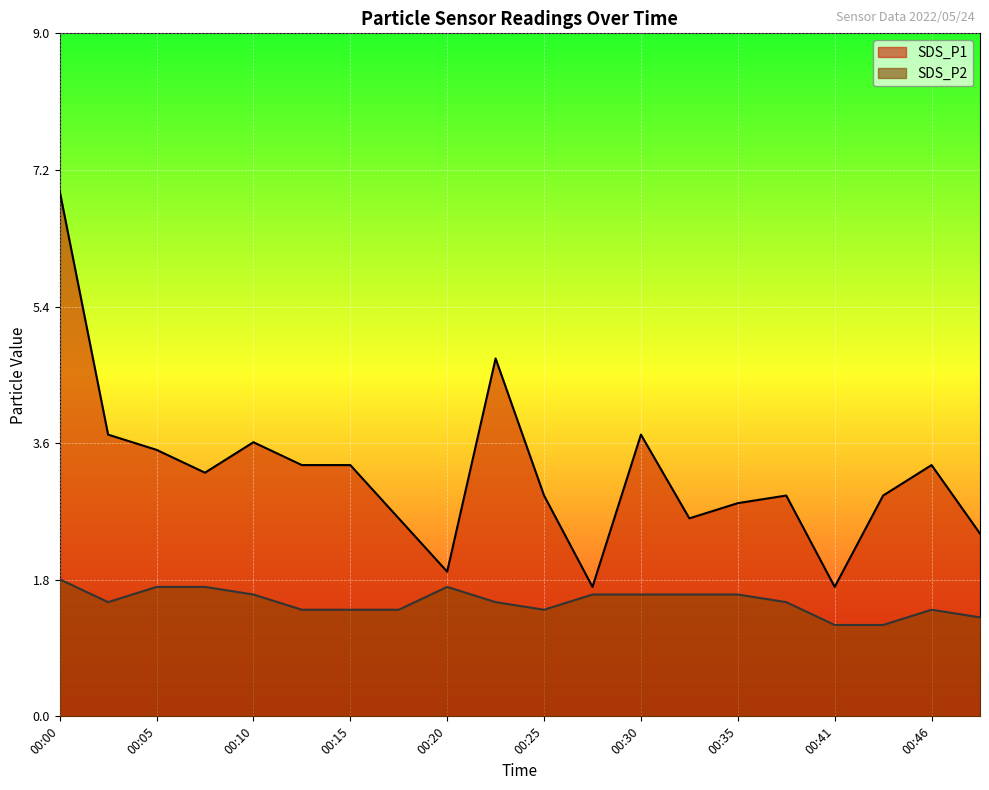

True or false: SDS_P1 and SDS_P2 cross at least once.

False